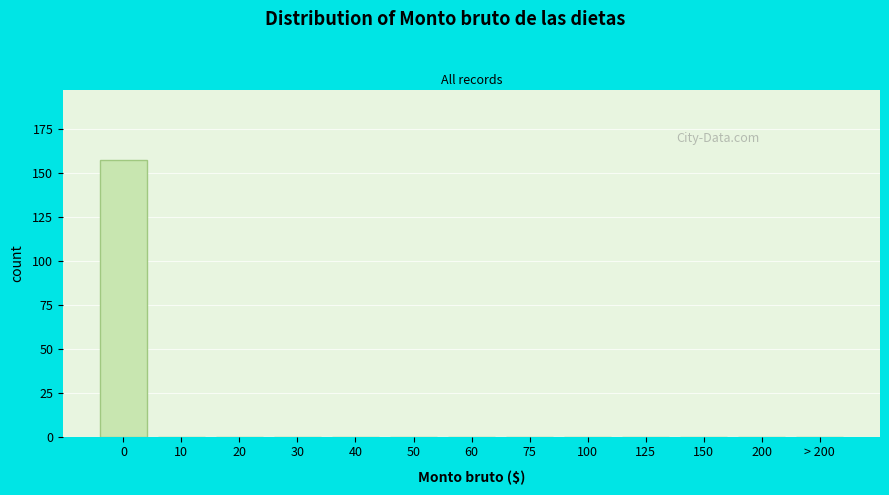

Reading left to right, transcribe all the data shown in this chart.

0=157	10=0	20=0	30=0	40=0	50=0	60=0	75=0	100=0	125=0	150=0	200=0	> 200=0